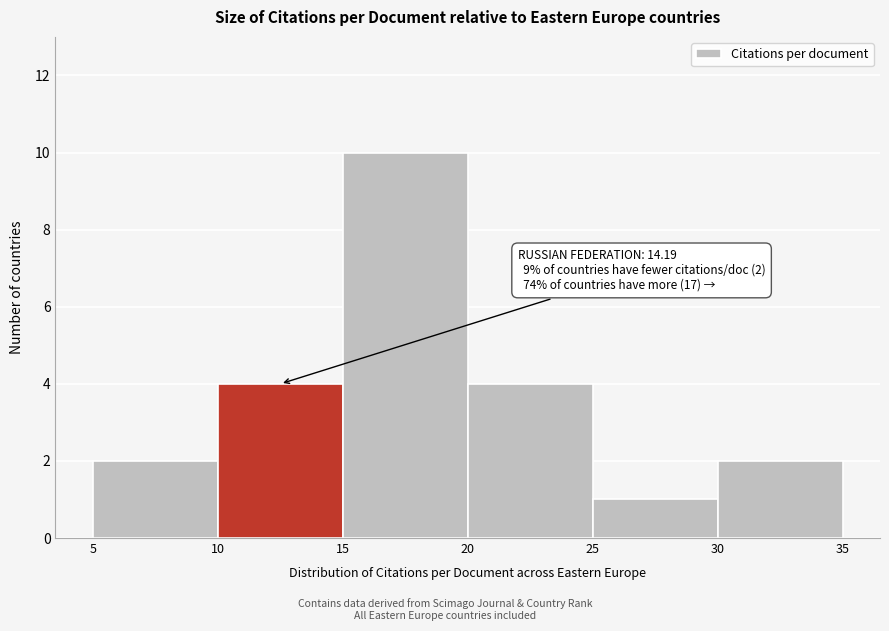

Over which range of the x-axis is the bar tallest?

15 to 20